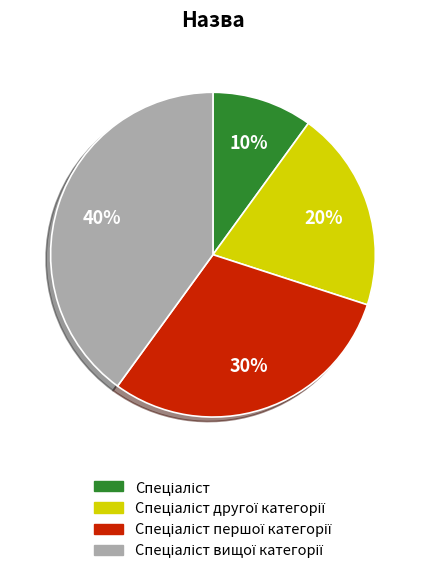

Is there any slice that represents more than half of the pie?

No